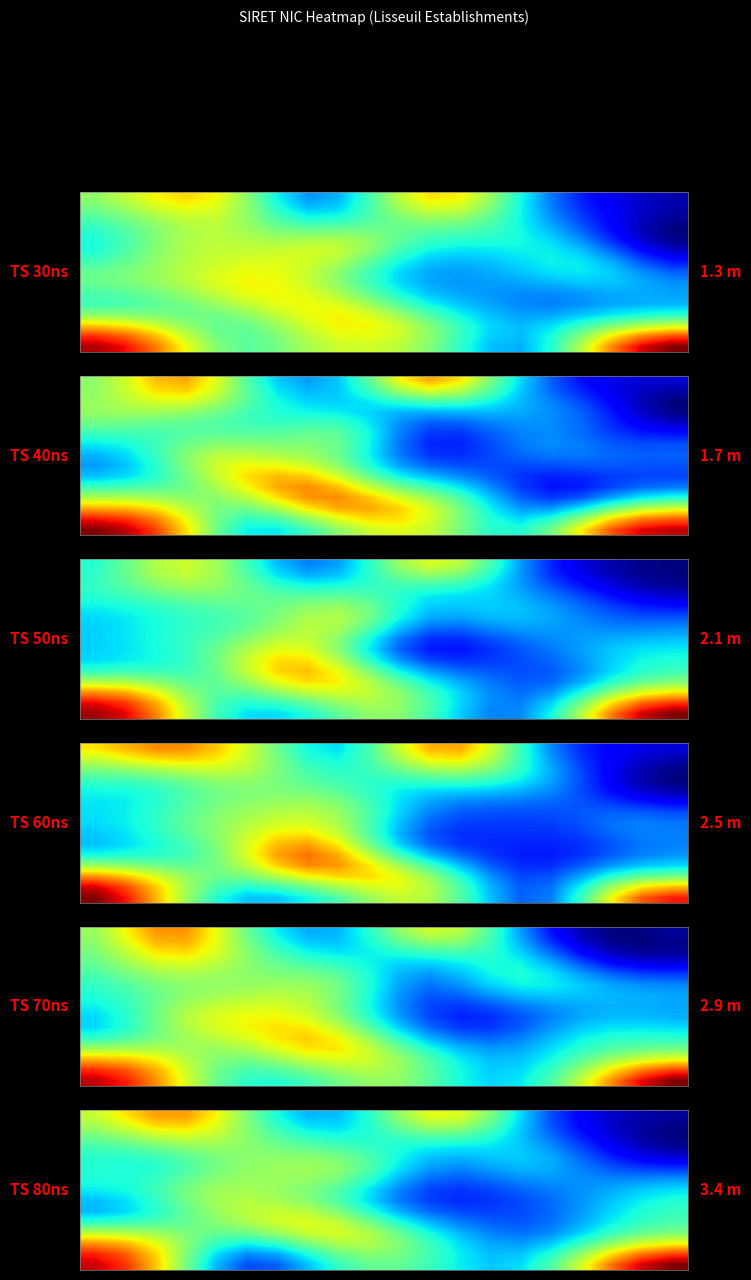

At how many categories does at least one series exceed 6?

16